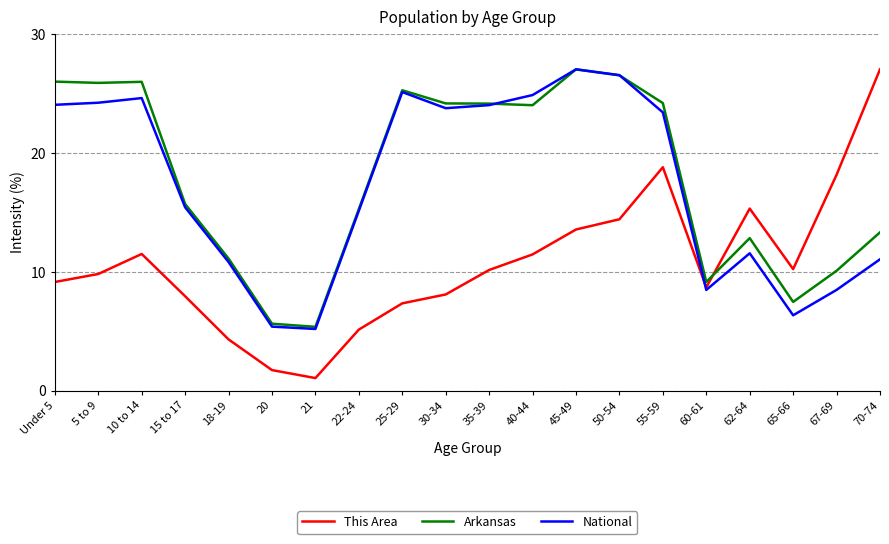

What position from the left is 62-64?

17